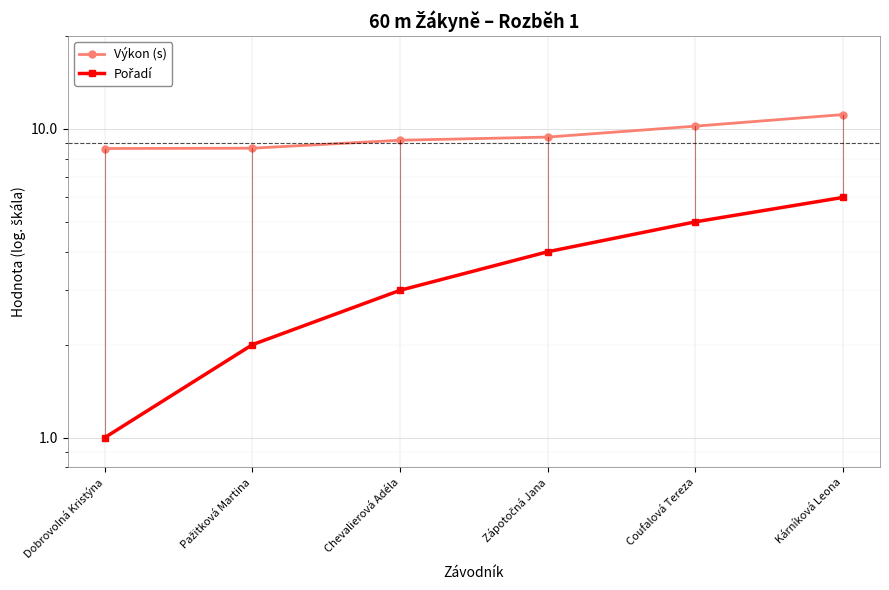

At which label does Výkon (s) reach its minimum?

Dobrovolná Kristýna